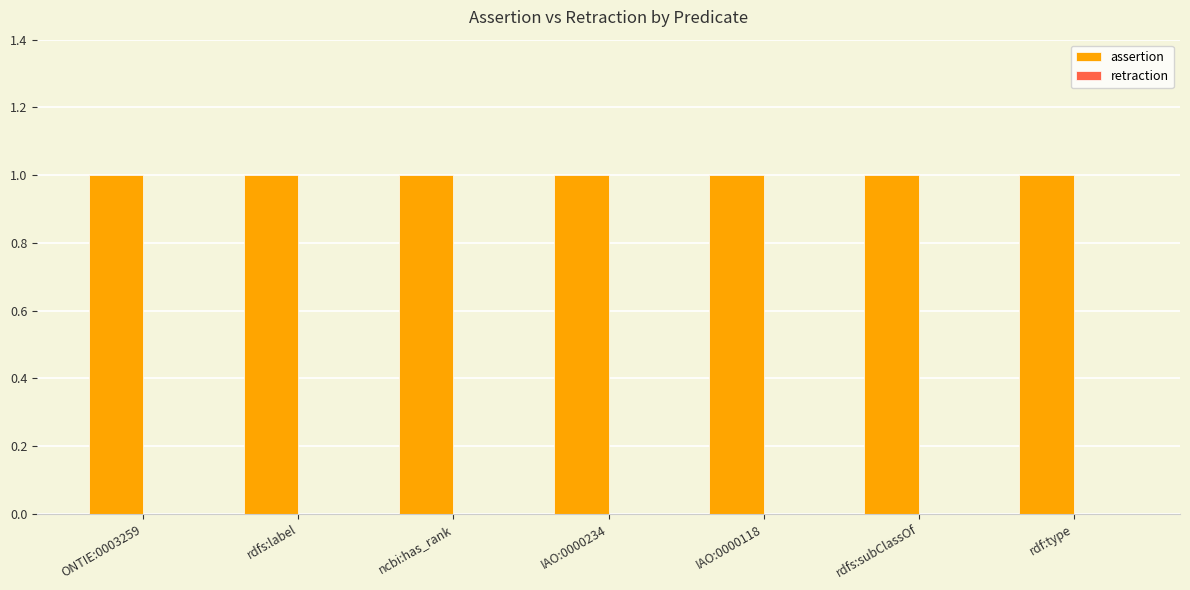

What is the lowest value of the assertion series?

1